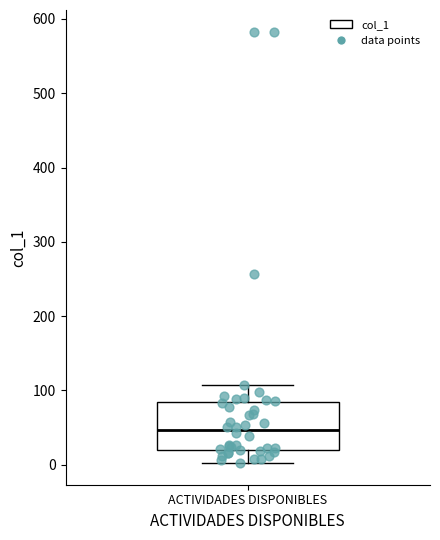

Where does the median line of the box for ACTIVIDADES DISPONIBLES sit on the y-axis? The values are not printed on the chart, so give them approximately, as read against the axis.

50